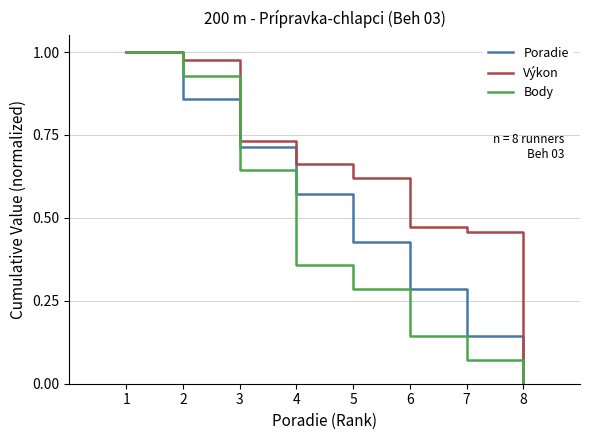

Which series has the largest total across all categories?

Výkon